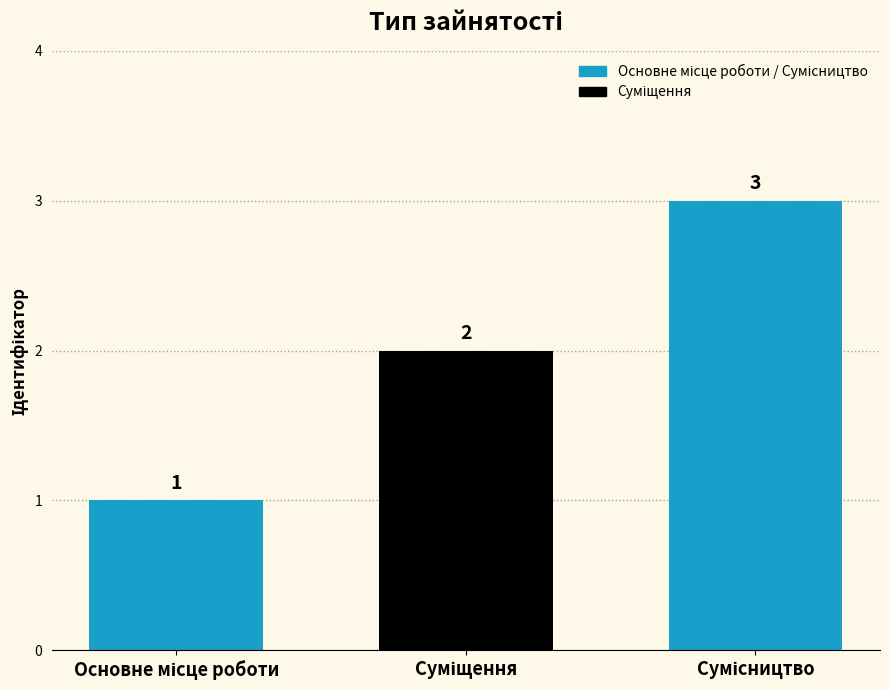

How many bars are there in total?

3